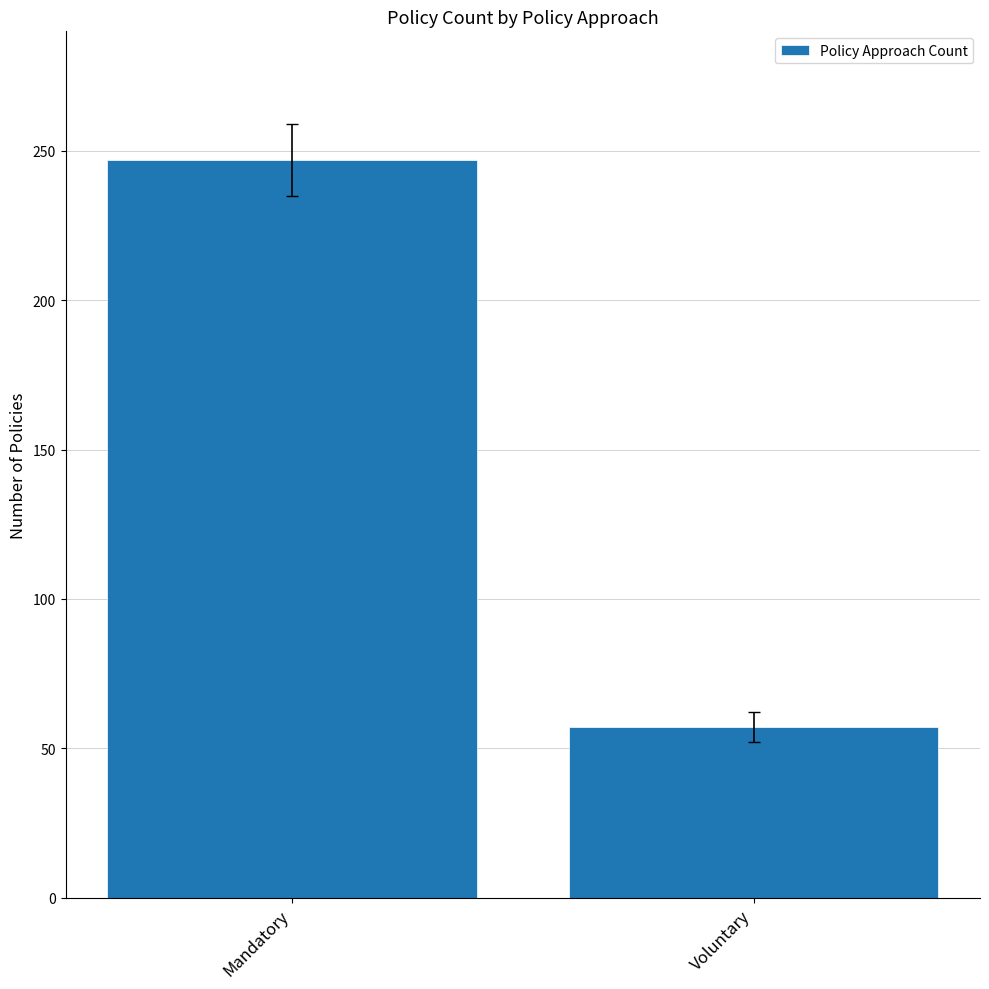

Which label corresponds to the largest value in the chart?

Mandatory